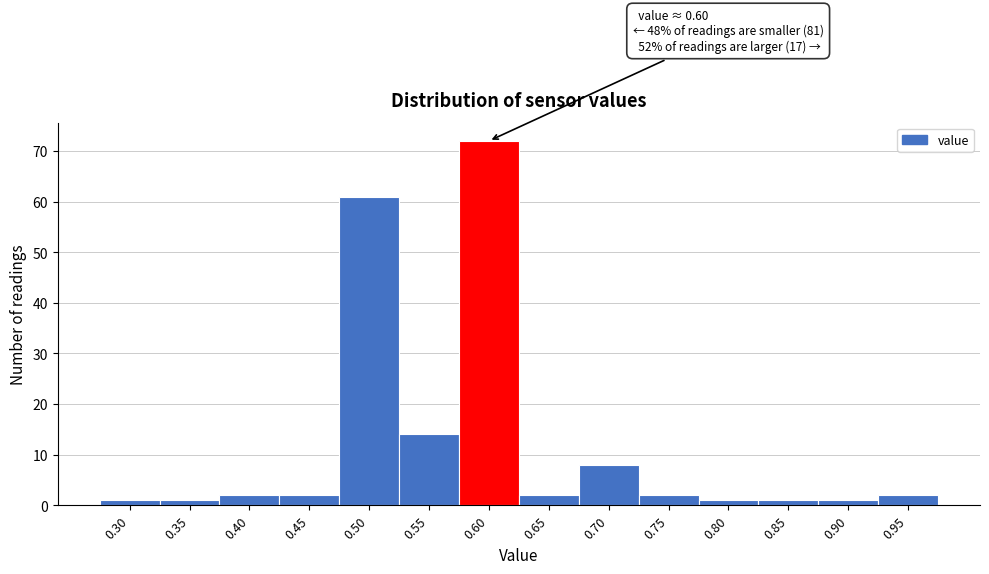

Reading left to right, what are all the values shown in this chart?

1	1	2	2	61	14	72	2	8	2	1	1	1	2